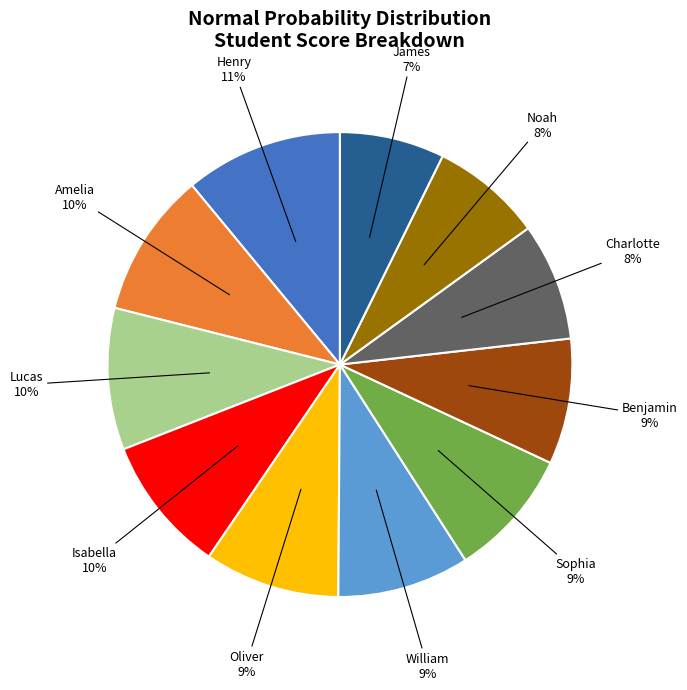

Approximately how many times larger is the value at Benjamin compared to Amelia?

0.9